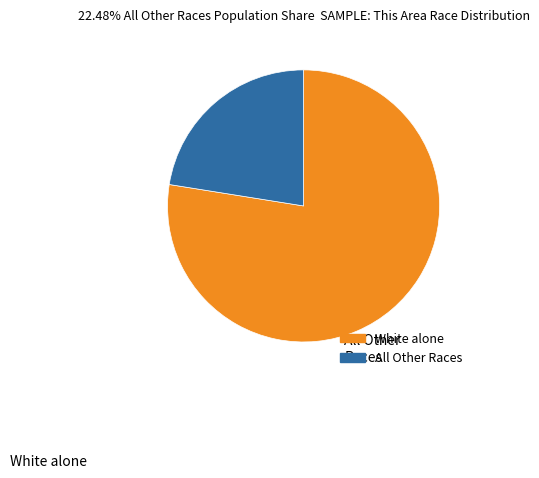

Rank the categories by value from lowest to highest.

All Other Races, White alone